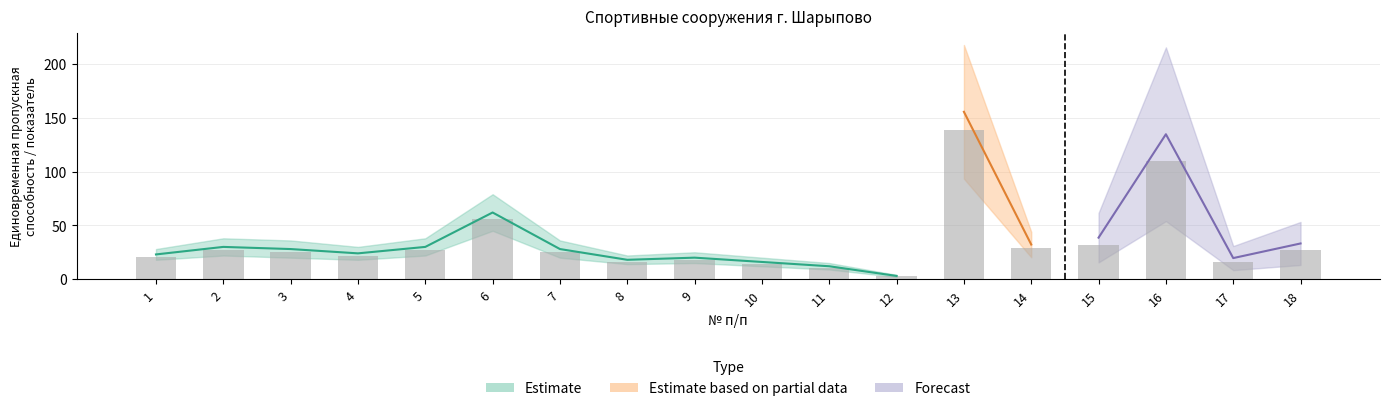

What is the difference between the values at 13 and 2?

111.6